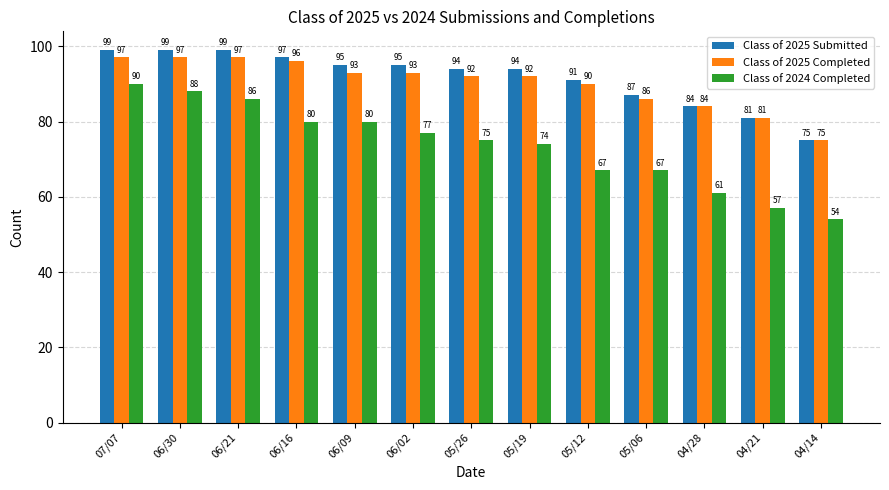

Reading left to right, transcribe all the data shown in this chart.

Class of 2025 Submitted: 07/07=99	06/30=99	06/21=99	06/16=97	06/09=95	06/02=95	05/26=94	05/19=94	05/12=91	05/06=87	04/28=84	04/21=81	04/14=75
Class of 2025 Completed: 07/07=97	06/30=97	06/21=97	06/16=96	06/09=93	06/02=93	05/26=92	05/19=92	05/12=90	05/06=86	04/28=84	04/21=81	04/14=75
Class of 2024 Completed: 07/07=90	06/30=88	06/21=86	06/16=80	06/09=80	06/02=77	05/26=75	05/19=74	05/12=67	05/06=67	04/28=61	04/21=57	04/14=54